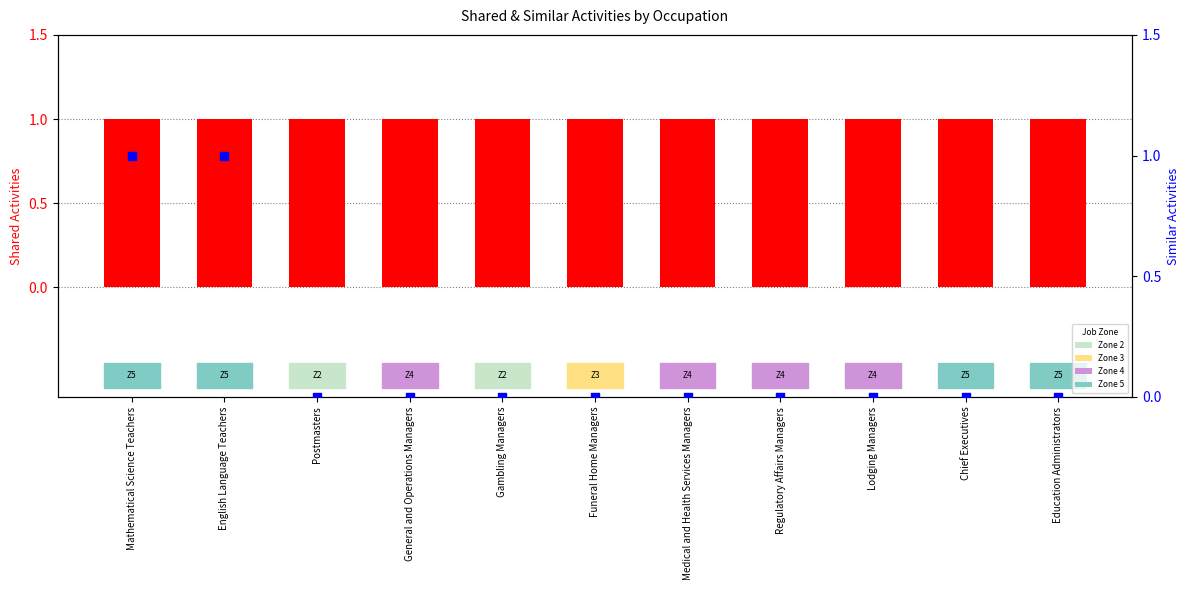

Which series reaches the minimum Y coordinate?

Similar Activities